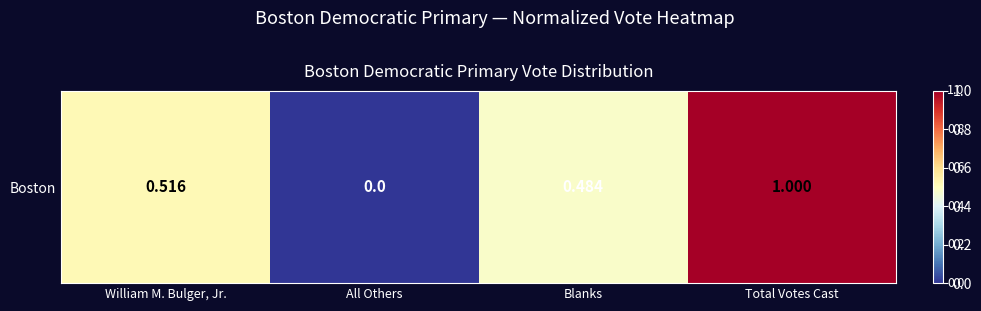

How many positive values are there?

3